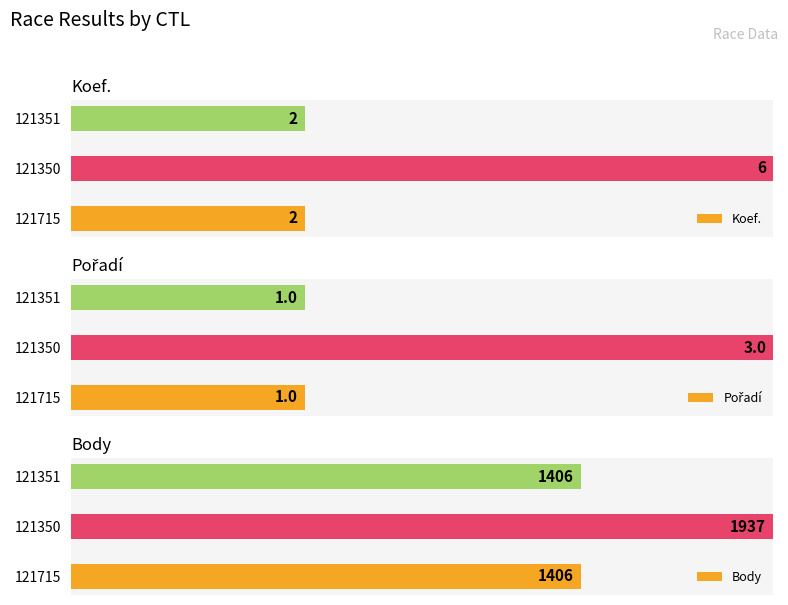

Which series has the largest total across all categories?

Body